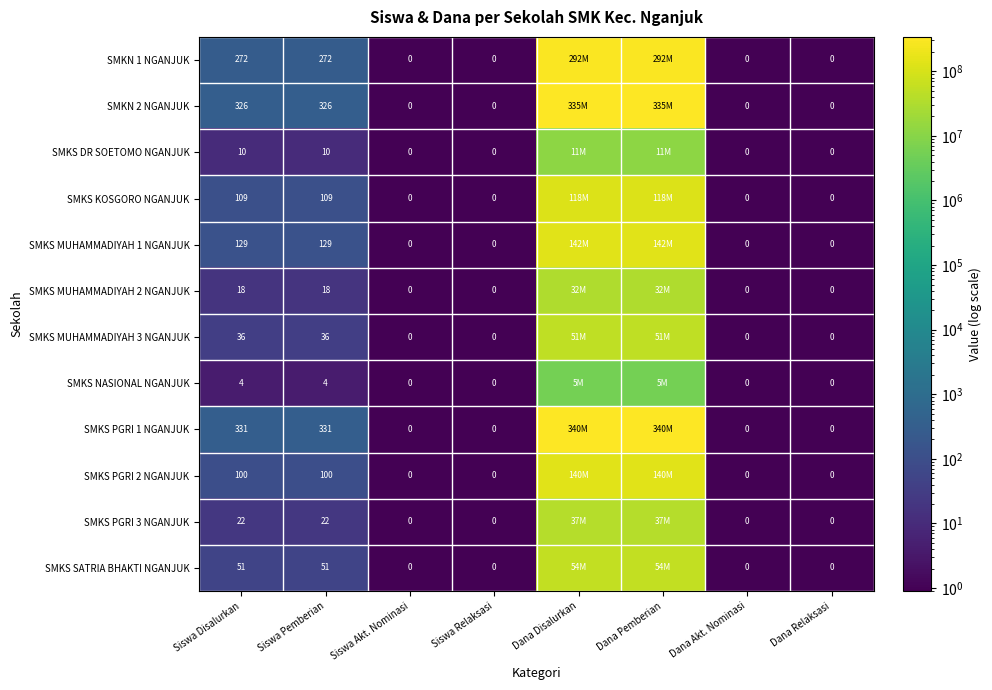

Rank the series at Siswa Disalurkan from highest to lowest value.

SMKS PGRI 1 NGANJUK, SMKN 2 NGANJUK, SMKN 1 NGANJUK, SMKS MUHAMMADIYAH 1 NGANJUK, SMKS KOSGORO NGANJUK, SMKS PGRI 2 NGANJUK, SMKS SATRIA BHAKTI NGANJUK, SMKS MUHAMMADIYAH 3 NGANJUK, SMKS PGRI 3 NGANJUK, SMKS MUHAMMADIYAH 2 NGANJUK, SMKS DR SOETOMO NGANJUK, SMKS NASIONAL NGANJUK